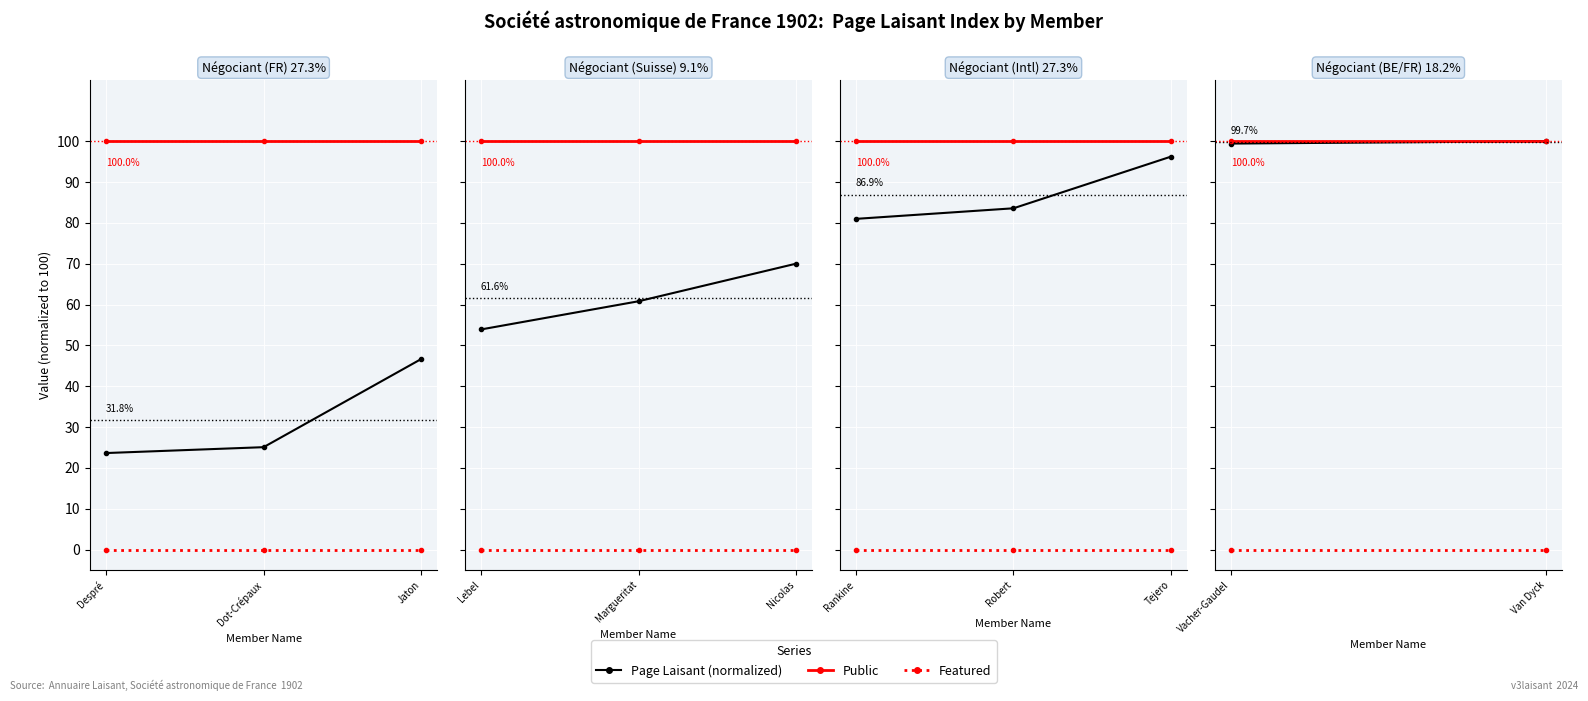

Between Vacher-Gaudel and Van Dyck, which series saw the biggest shift?

Page Laisant (normalized)